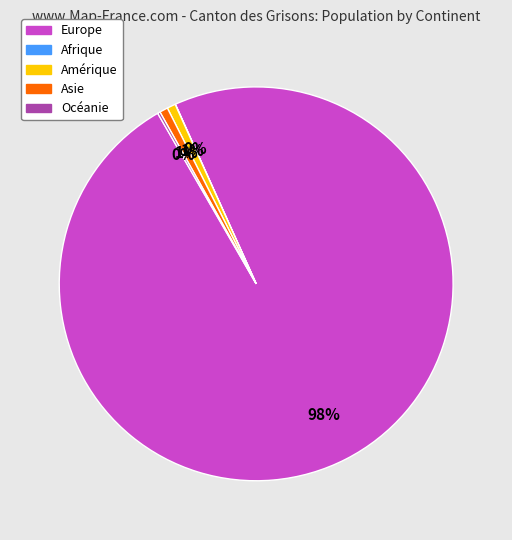

What is the largest slice in the pie chart?

Europe